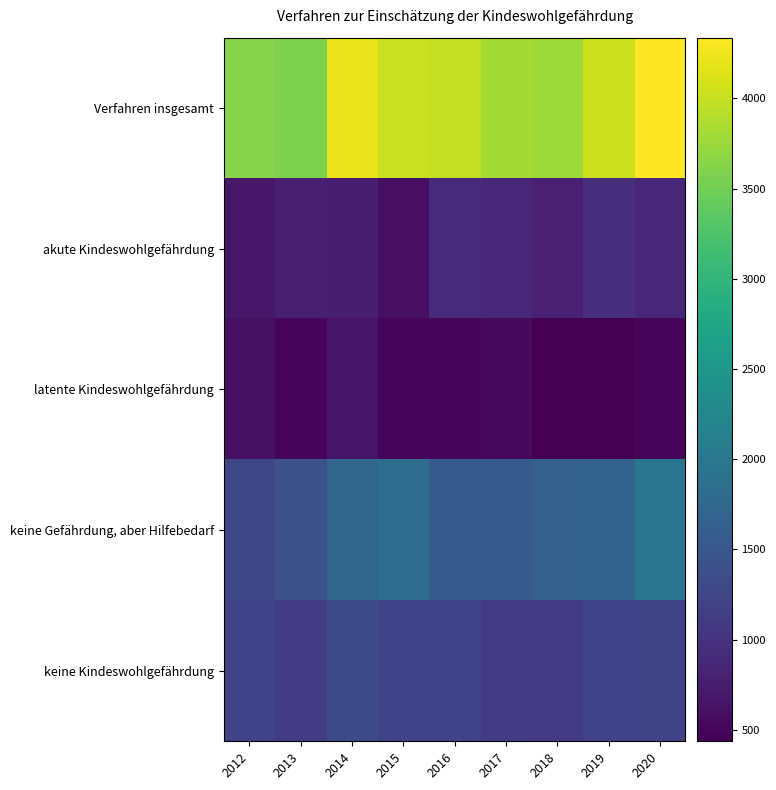

Count the number of categories in the chart.

9